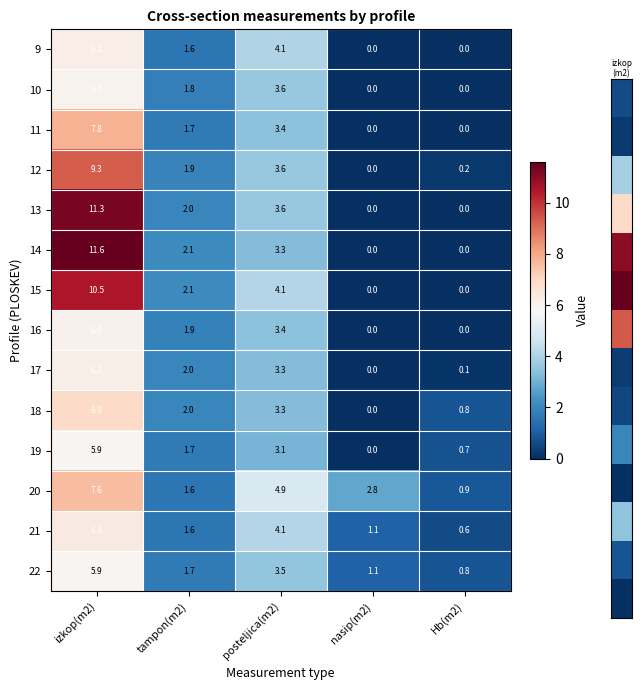

Which series changed the most between tampon(m2) and posteljica(m2)?

20